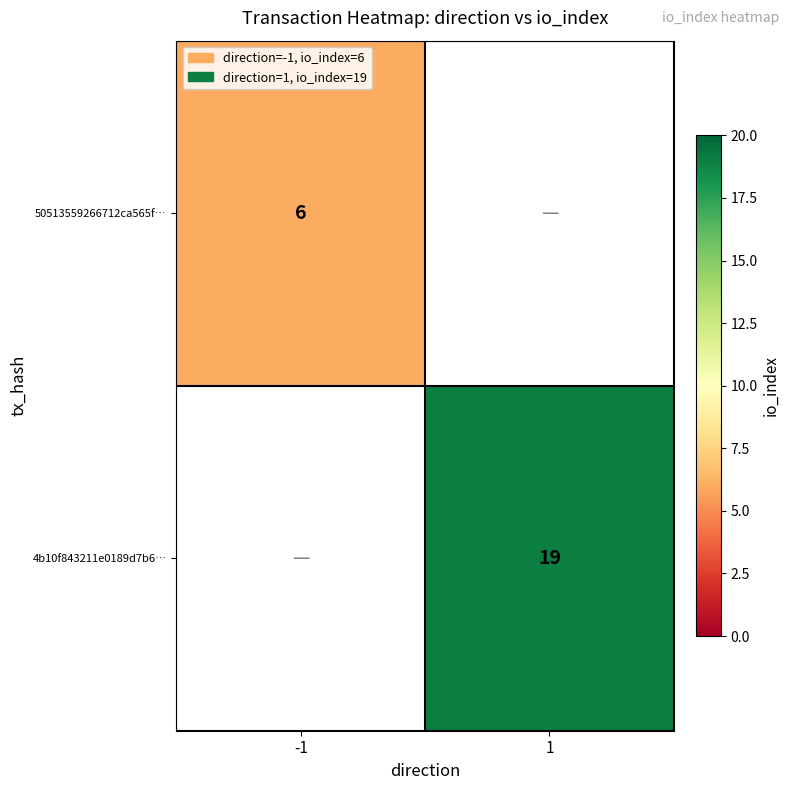

How many categories are shown in the chart?

2